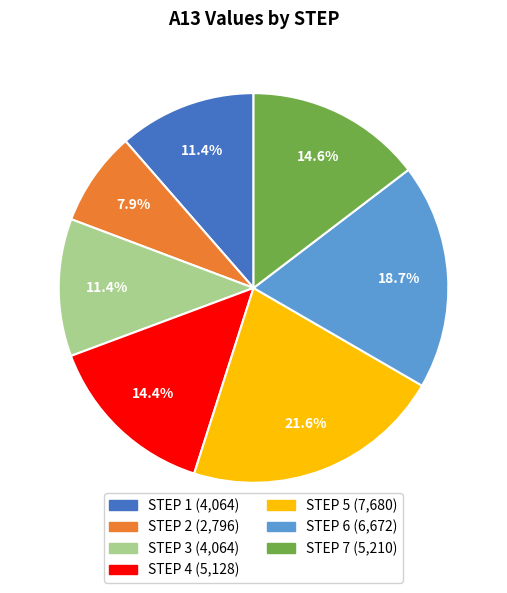

Does any single category account for the majority?

No